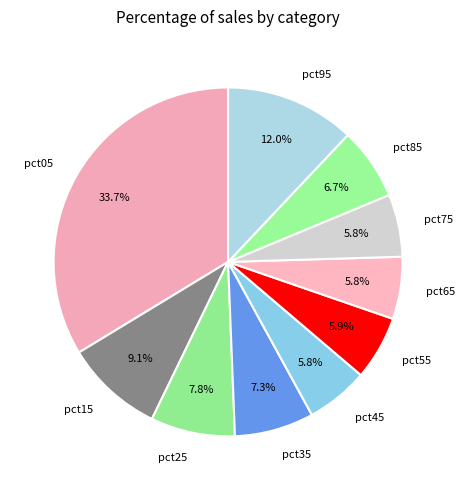

Between pct75 and pct95, which is larger?

pct95